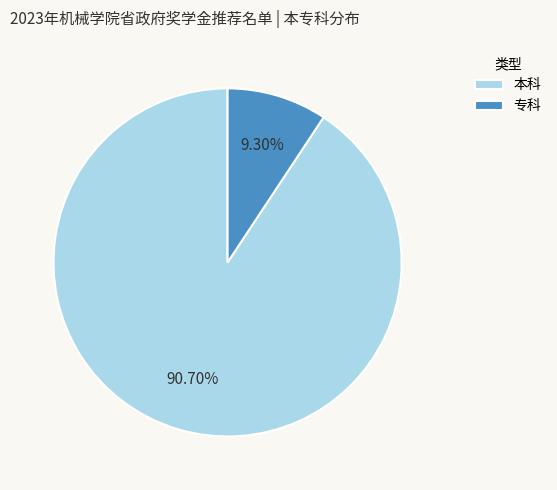

What percentage do 专科 and 本科 together represent?

100.0%